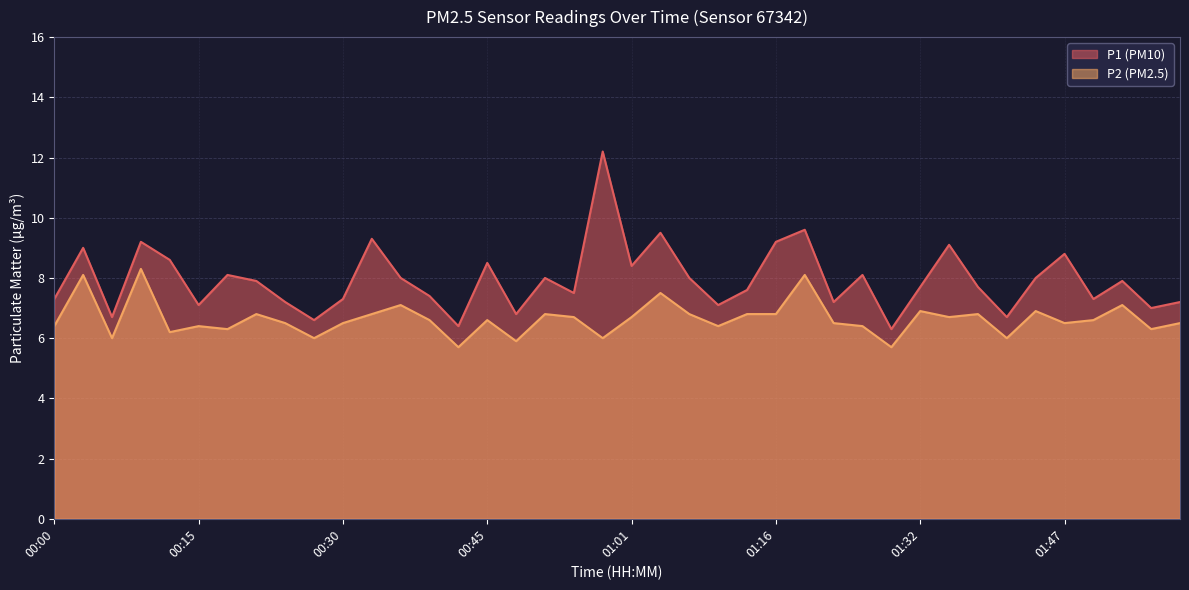

What is the label of the 36th point from the left?

01:47